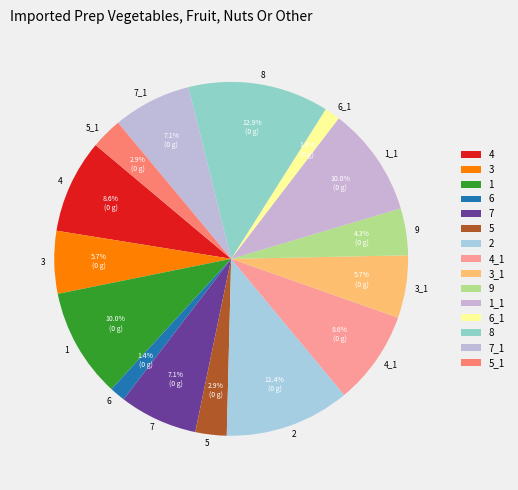

What is the ratio of the value at 3 to the value at 1?

0.6